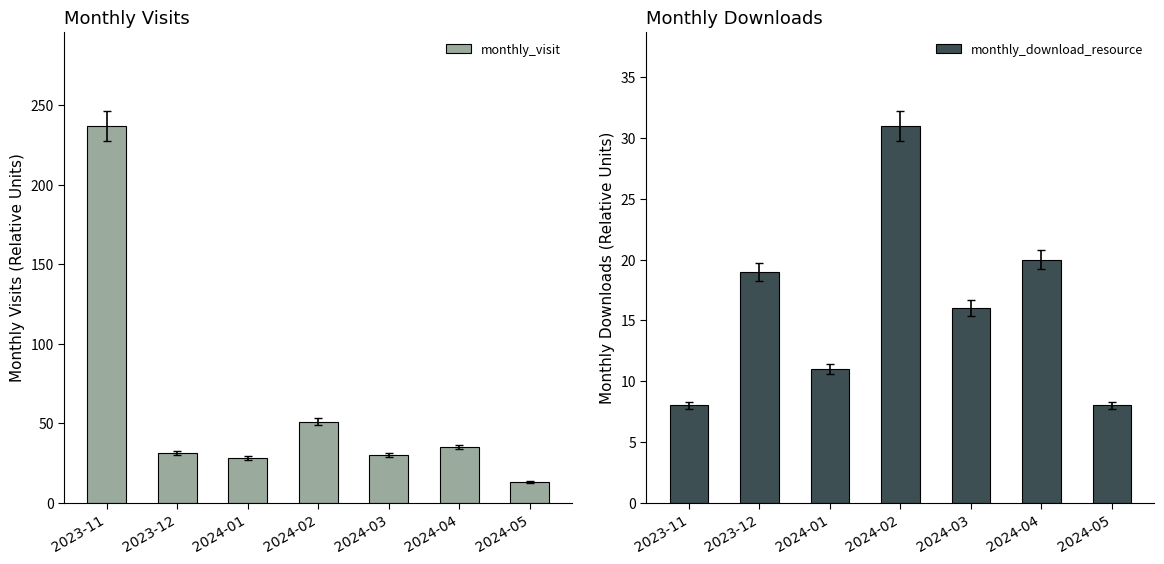

Reading left to right, extract all data points from this chart.

monthly_visit: 237	31	28	51	30	35	13
monthly_download_resource: 8	19	11	31	16	20	8